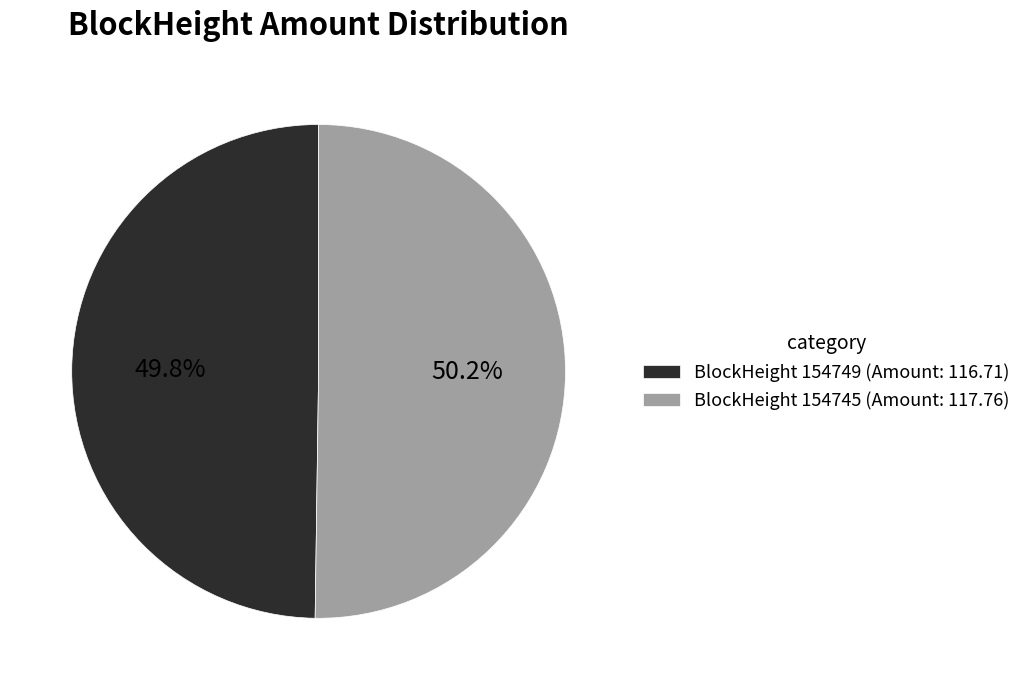

To the nearest percent, what is the difference between the largest and smallest slice percentages?

0%